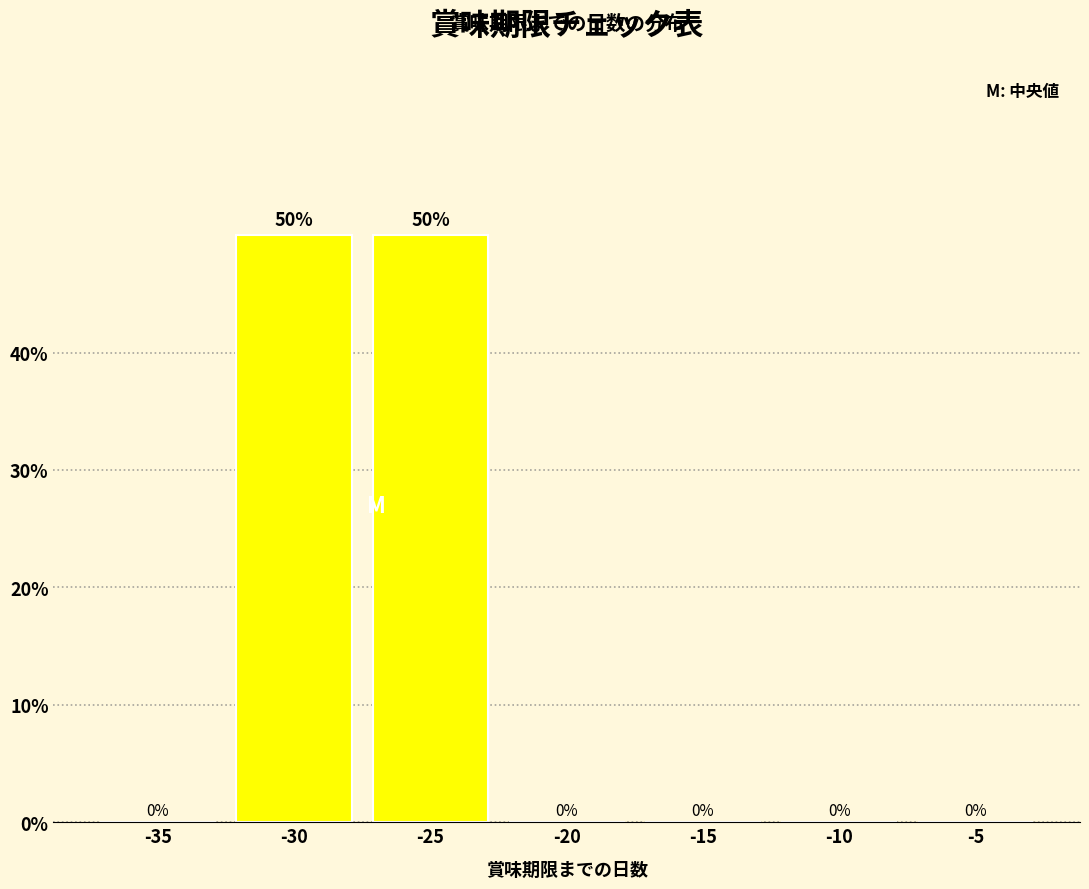

Reading left to right, what are all the values shown in this chart?

-35=0	-30=50	-25=50	-20=0	-15=0	-10=0	-5=0